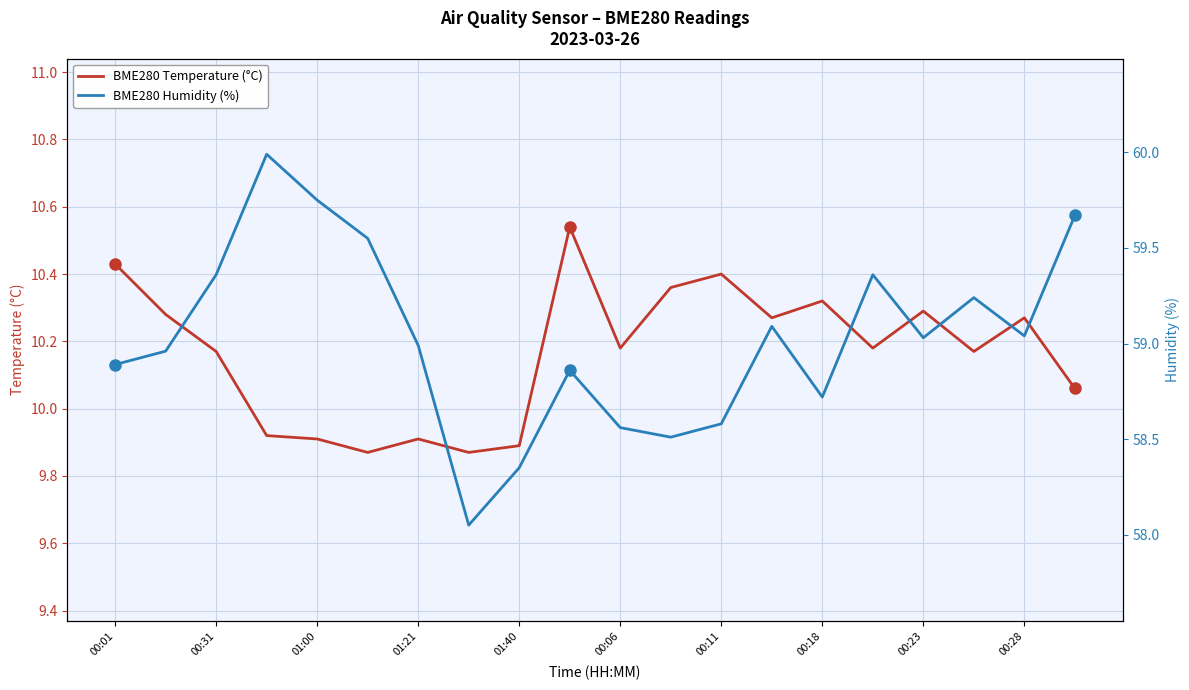

What is the sum of the BME280 Temperature (°C) values at 00:23 and 00:18?

20.6